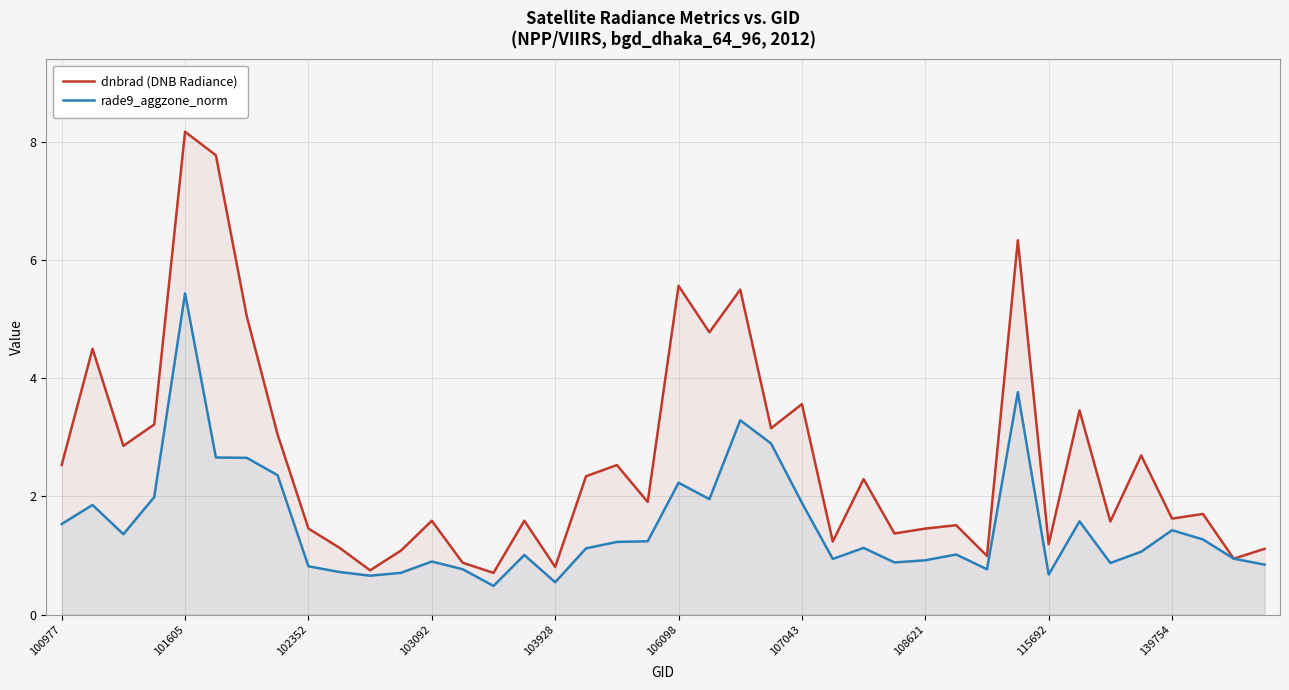

What is the minimum value for rade9_aggzone_norm?

0.5